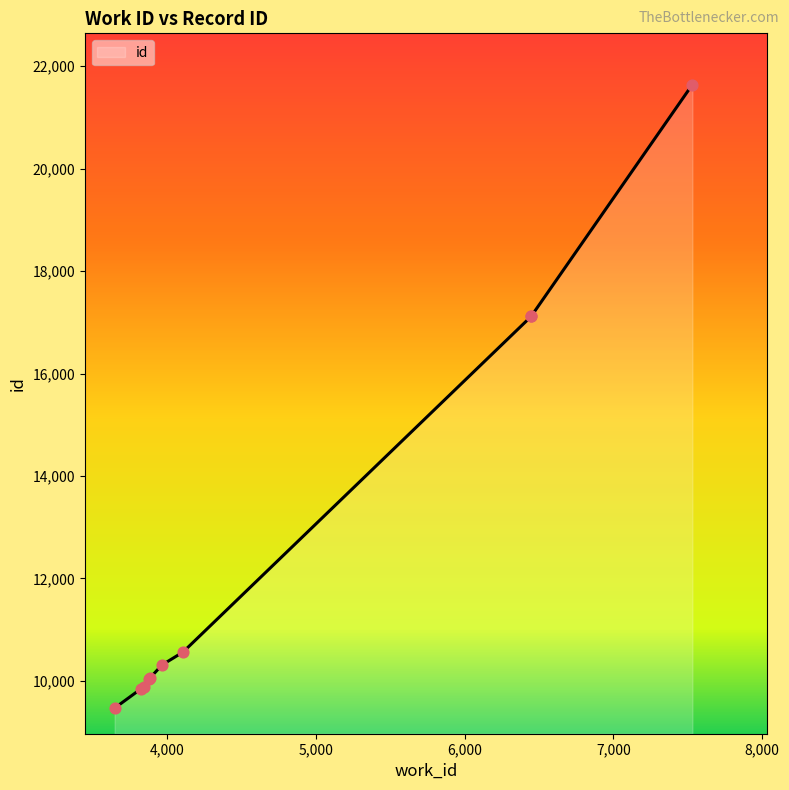

Approximately how many times larger is the value at 3645 compared to 3963?

0.9